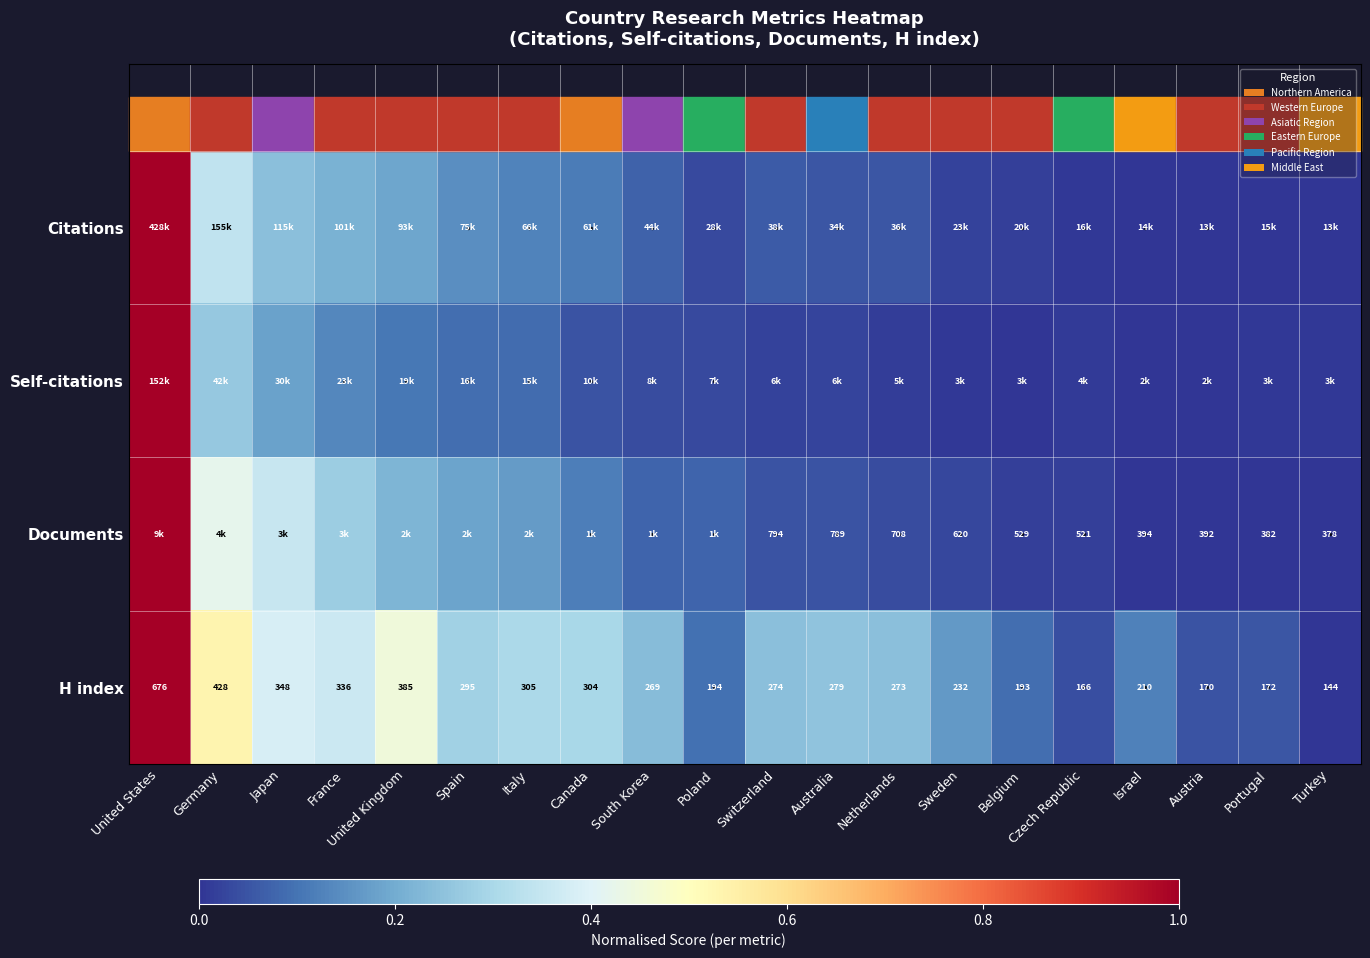

At which label does H index reach its minimum?

Turkey